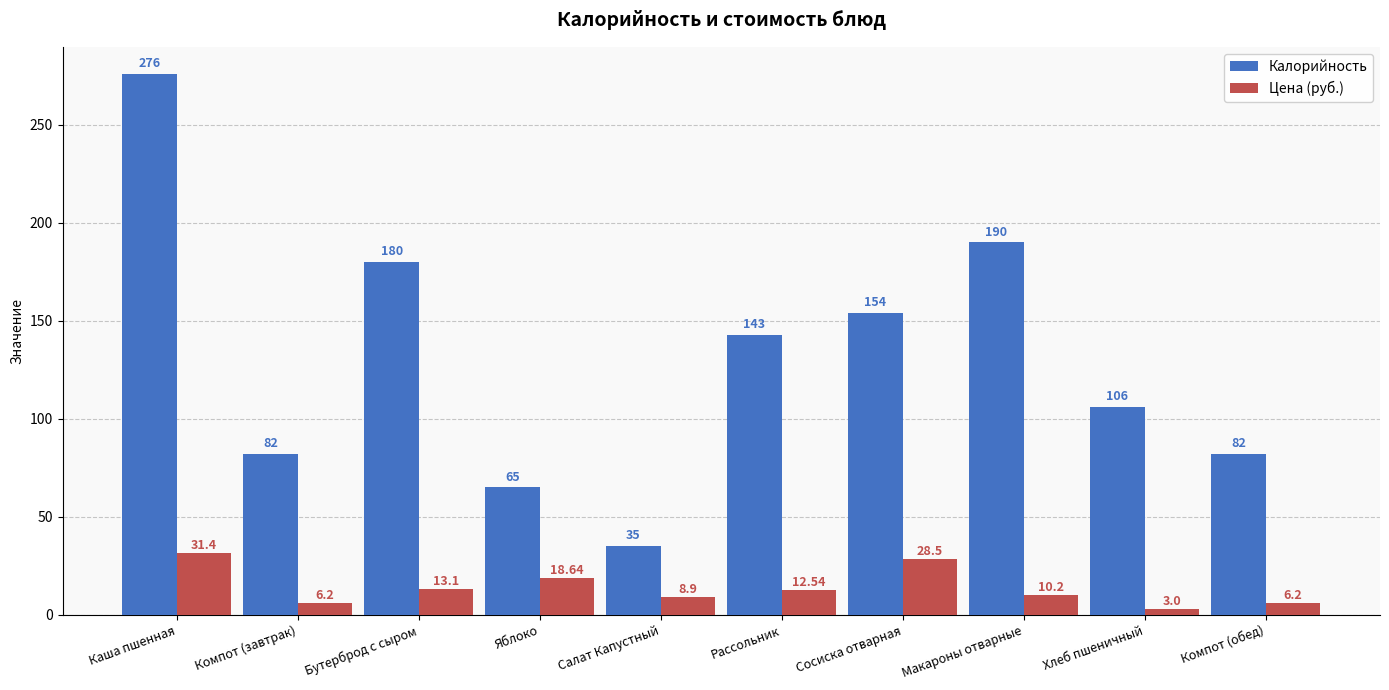

Reading left to right, transcribe all the data shown in this chart.

Калорийность: Каша пшенная=276.0	Компот (завтрак)=82.0	Бутерброд с сыром=180.0	Яблоко=65.0	Салат Капустный=35.0	Рассольник=143.0	Сосиска отварная=154.0	Макароны отварные=190.0	Хлеб пшеничный=106.0	Компот (обед)=82.0
Цена (руб.): Каша пшенная=31.4	Компот (завтрак)=6.2	Бутерброд с сыром=13.1	Яблоко=18.6	Салат Капустный=8.9	Рассольник=12.5	Сосиска отварная=28.5	Макароны отварные=10.2	Хлеб пшеничный=3.0	Компот (обед)=6.2